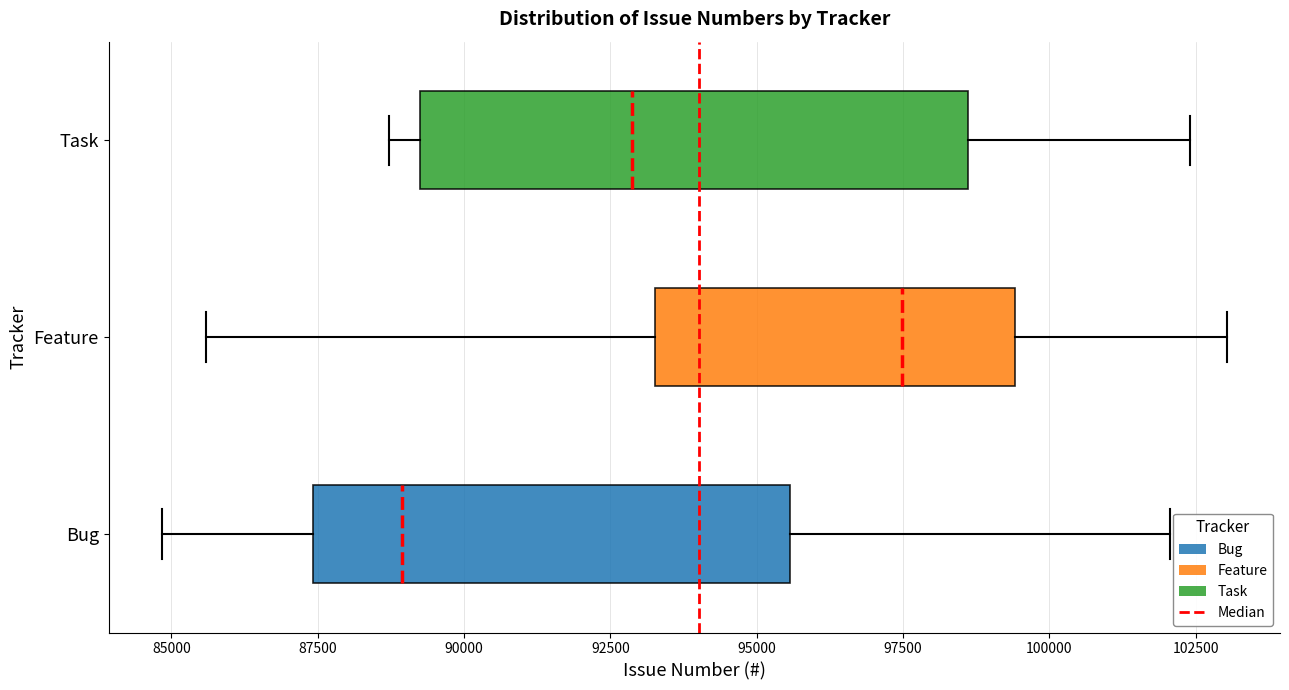

Which box's median line is the furthest to the right?

Feature